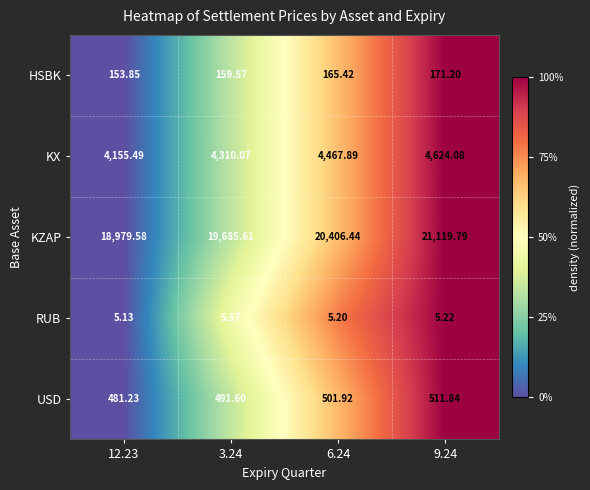

Which label corresponds to the largest value in the chart?

9.24